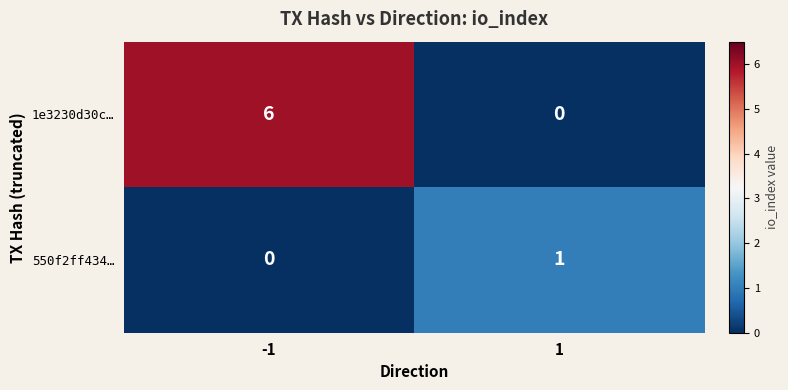

Reading right to left, extract all data points from this chart.

1e3230d30c…: 0	6
550f2ff434…: 1	0